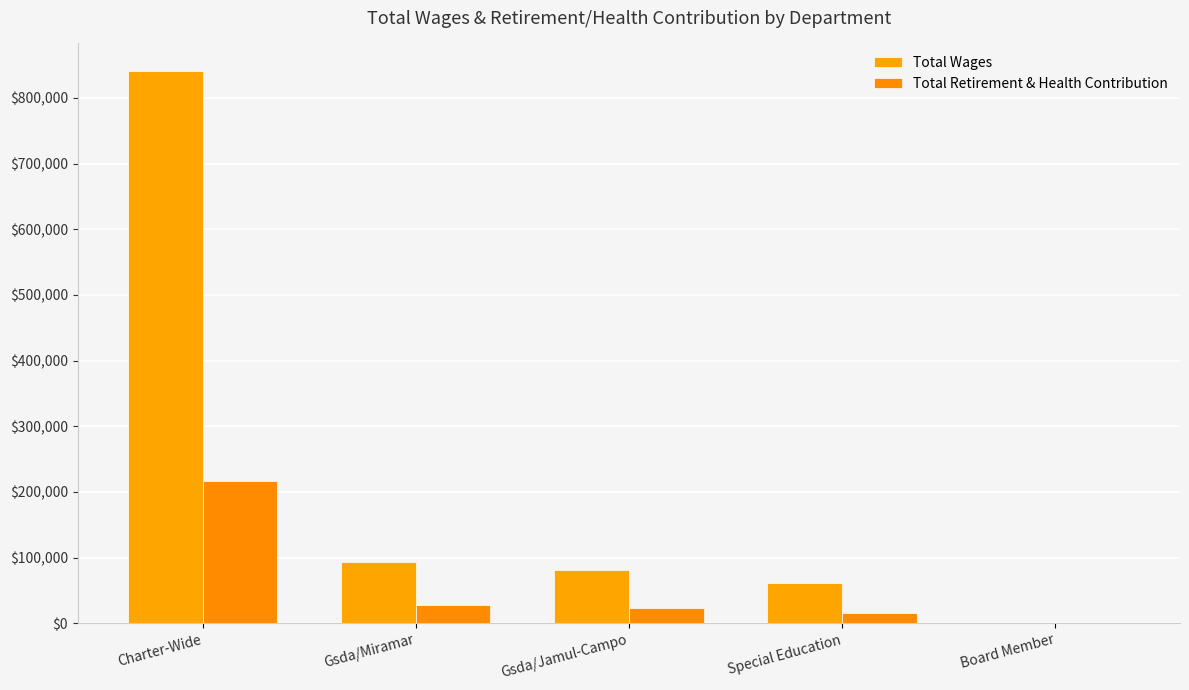

At Charter-Wide, list the series in order from smallest to largest.

Total Retirement & Health Contribution, Total Wages